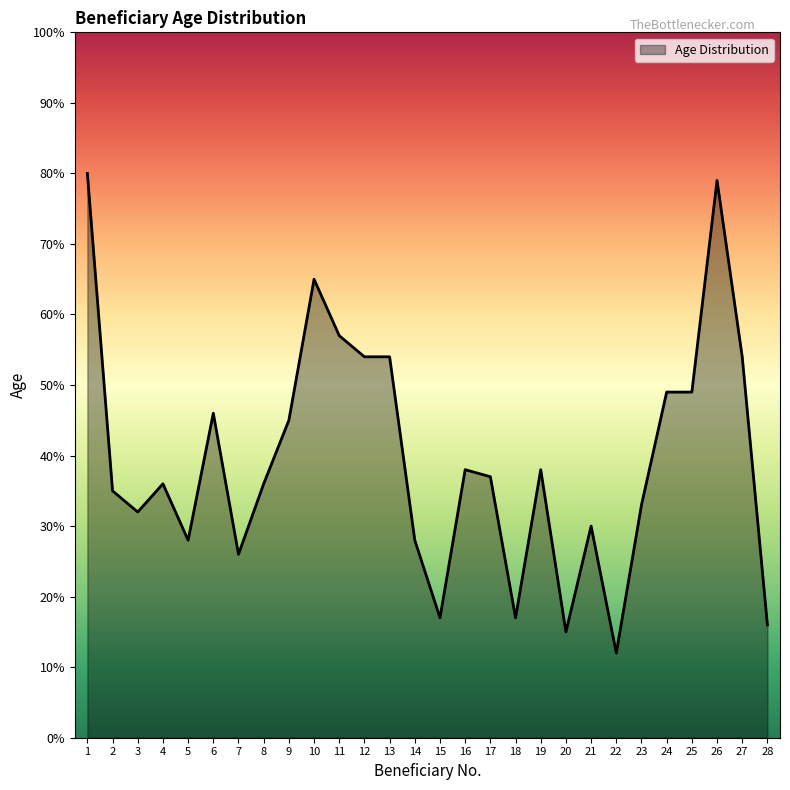

What is the sum of all values?

1106